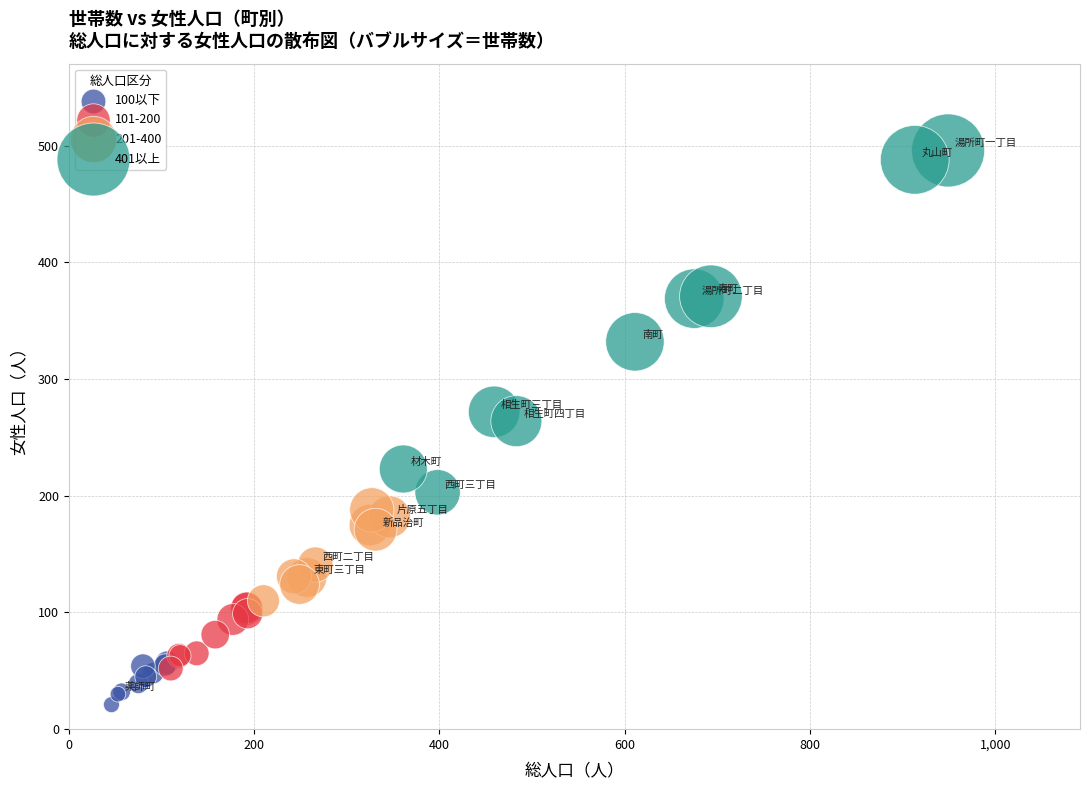

Which series reaches the maximum Y coordinate?

401以上